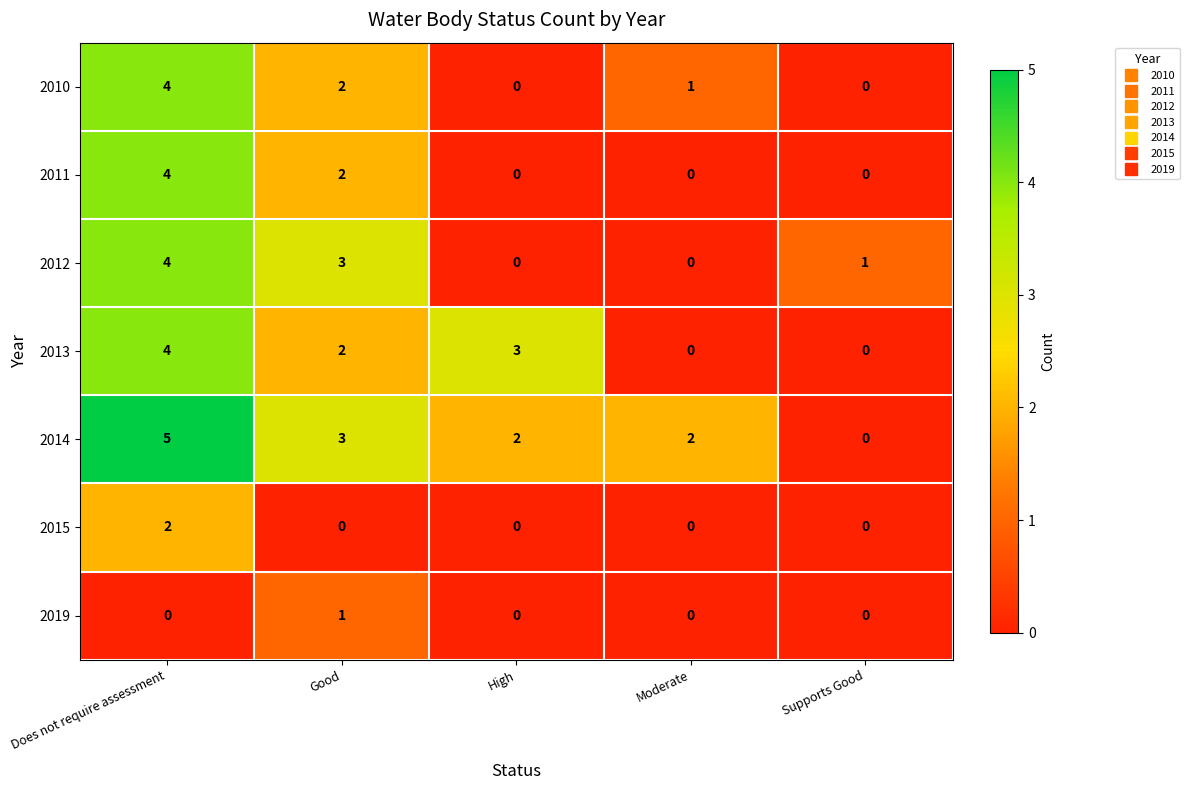

What is the difference between the second highest and minimum values in the 2012 series?

3